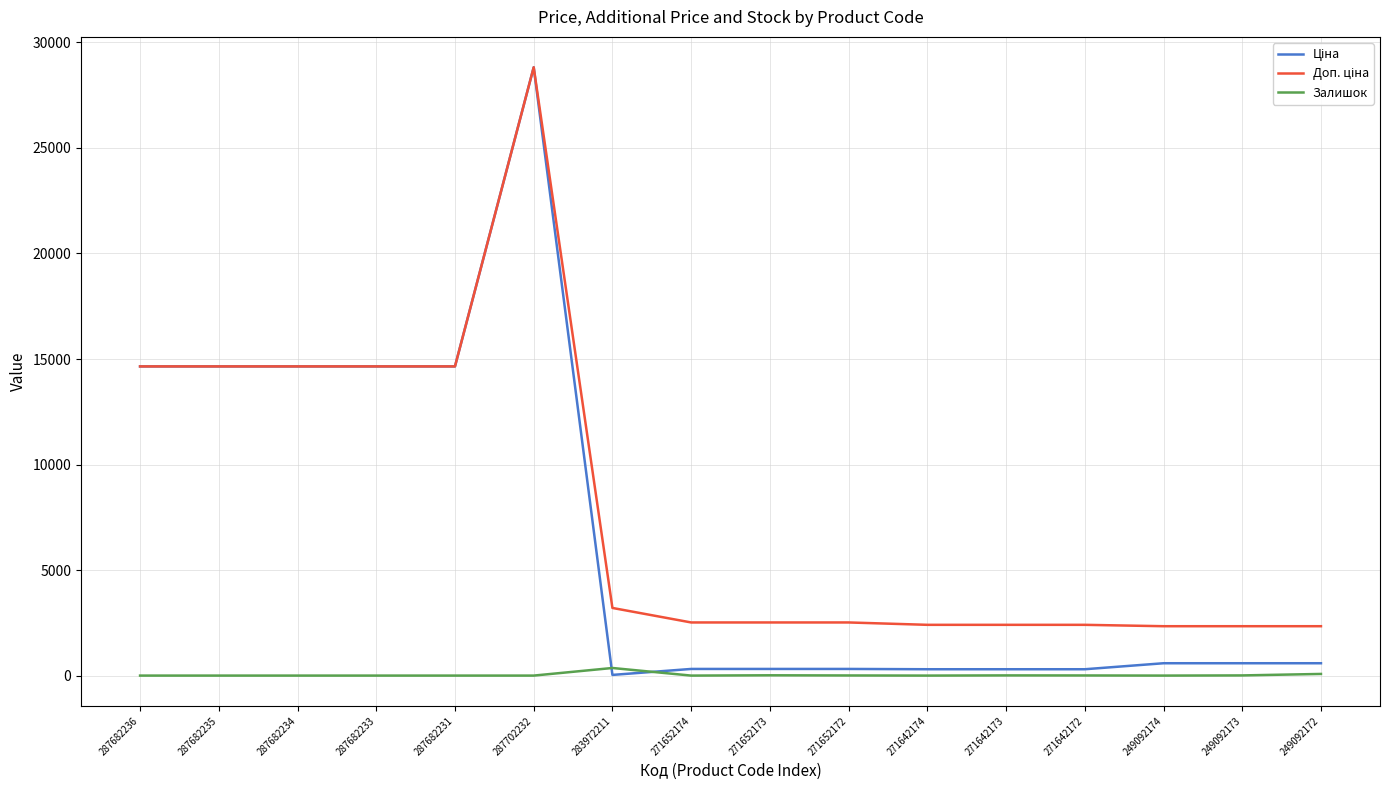

What is the total value across all series at 287682235?

29299.2